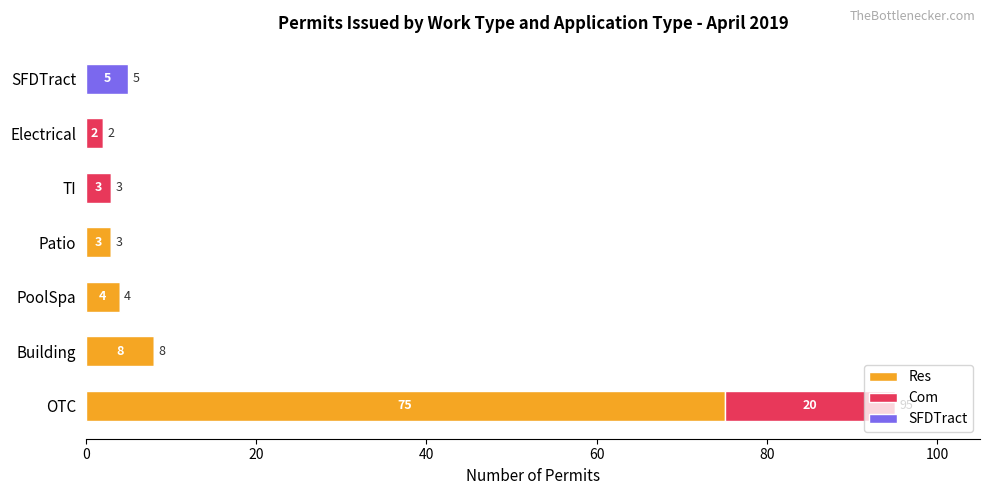

What is the sum of all Res values?

90